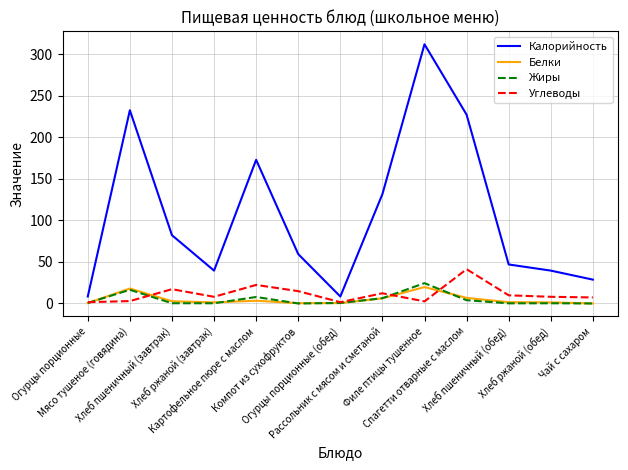

Which series has the largest total across all categories?

Калорийность